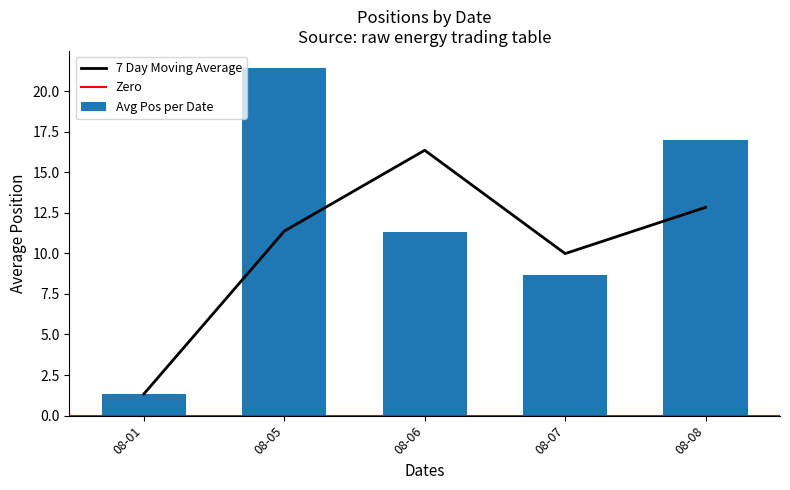

The value of 7 Day Moving Average at 08-06 is 16.4. True or false?

True